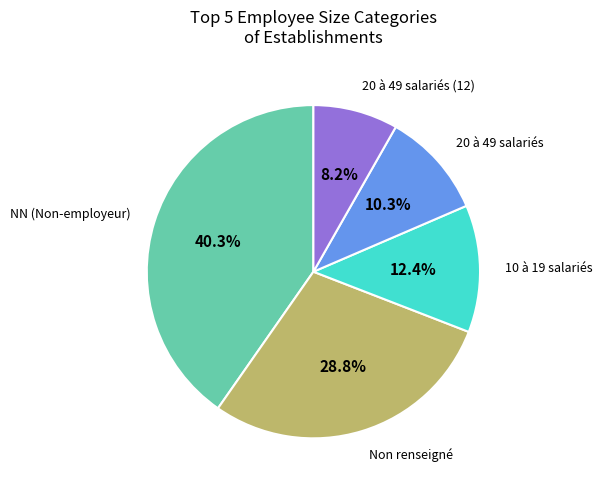

Approximately how many times larger is the value at 20 à 49 salariés compared to NN (Non-employeur)?

0.3